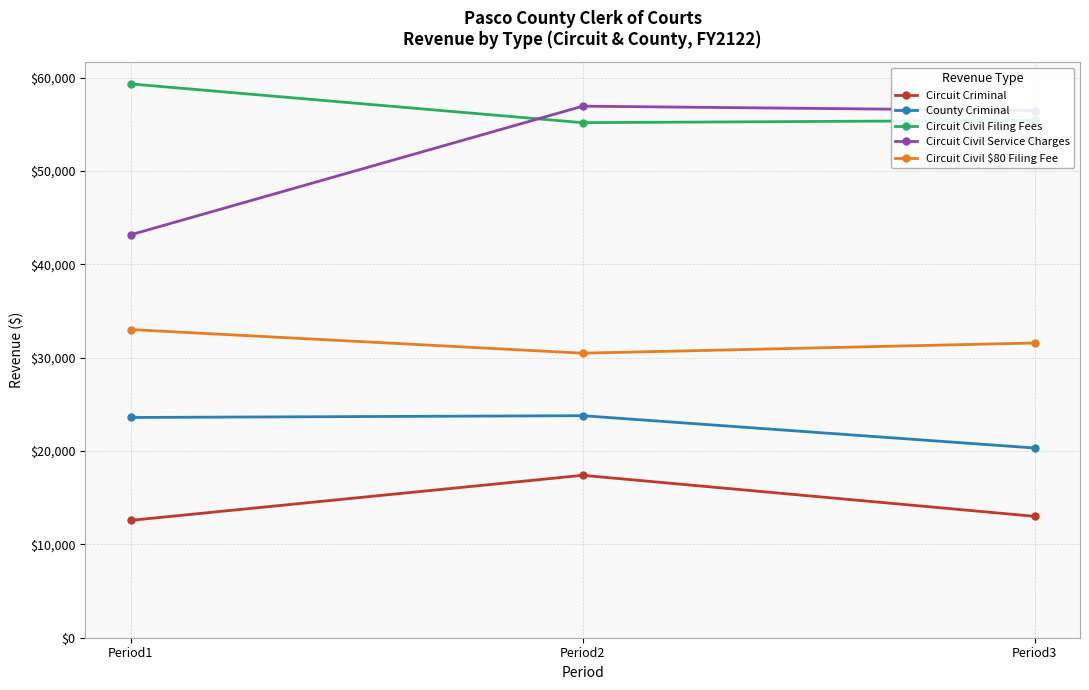

What is the difference between the maximum and minimum values in the Circuit Criminal series?

4828.1